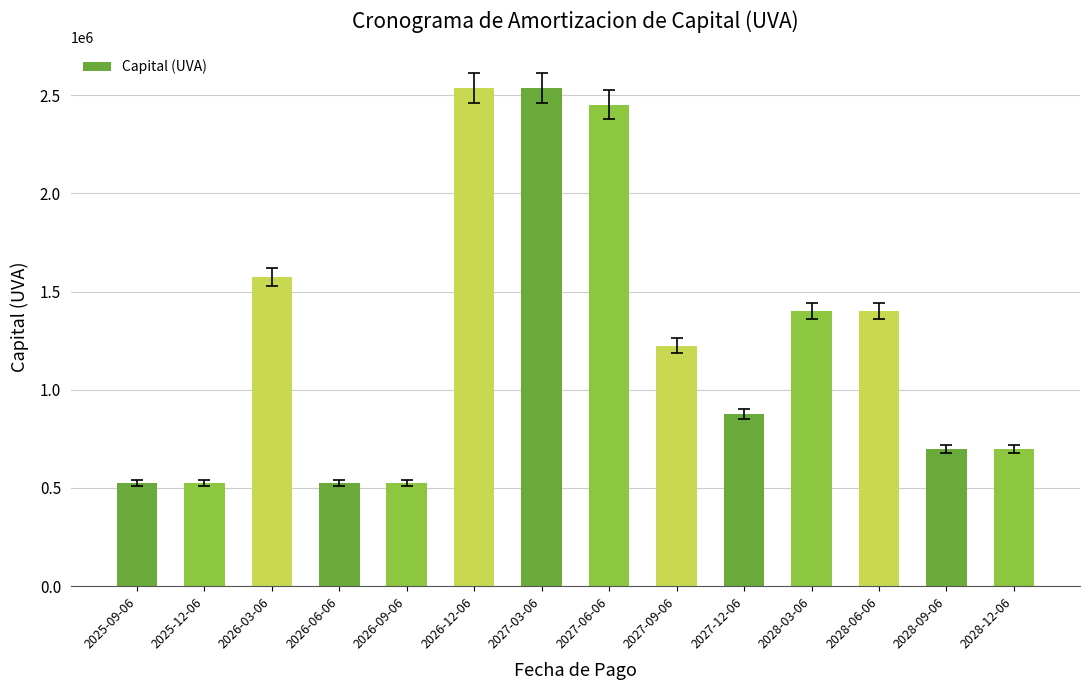

What is the ratio of the value at 2026-09-06 to the value at 2027-06-06?

0.2